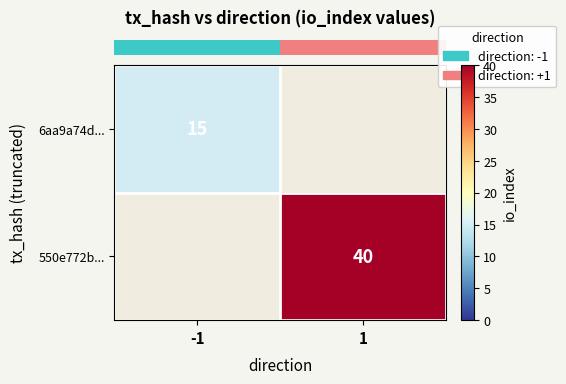

How many values in row_1 are above zero?

1